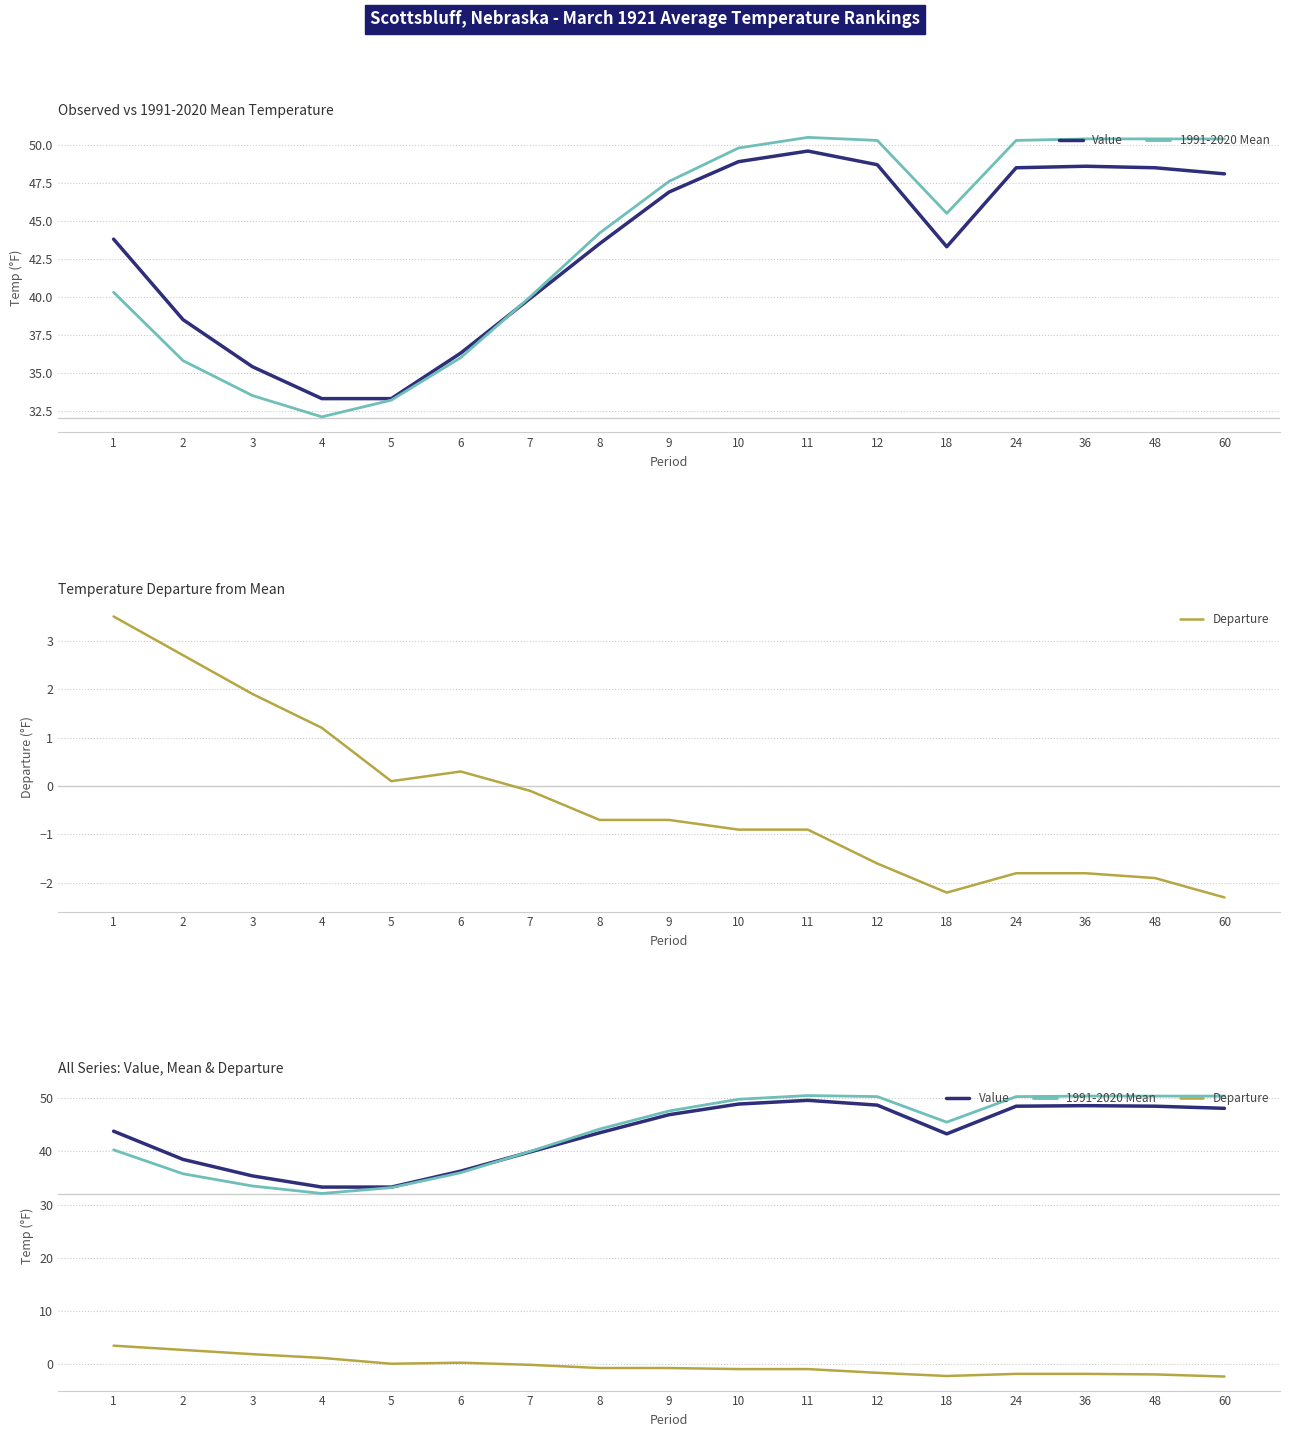

Read the Value value at 9.

46.9